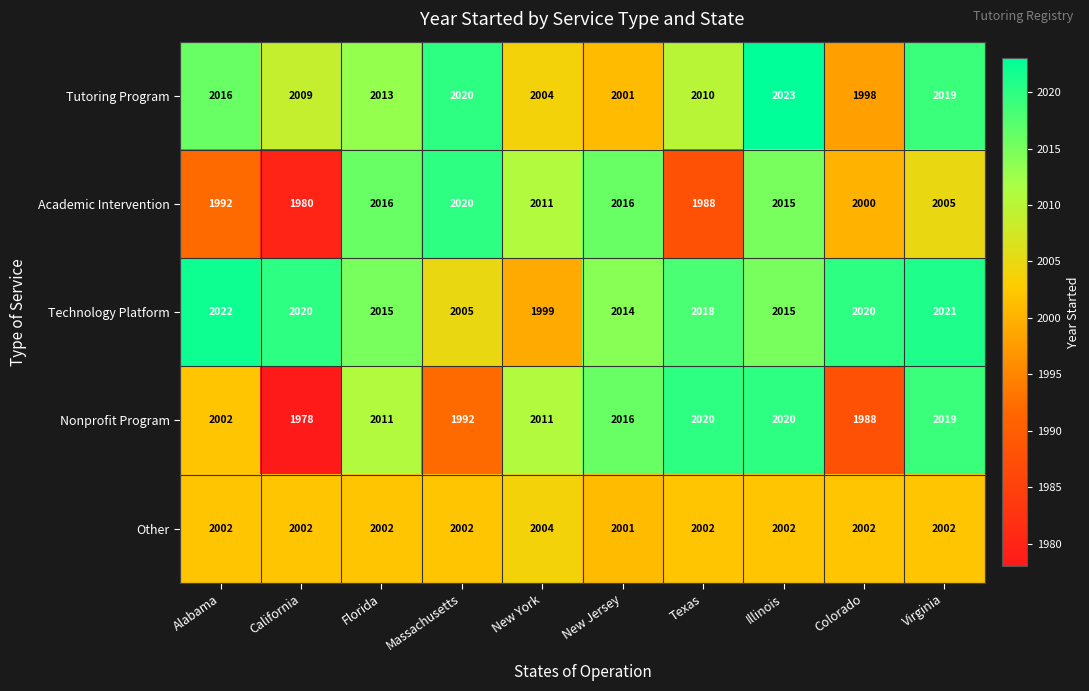

What is the greatest value displayed?

2023